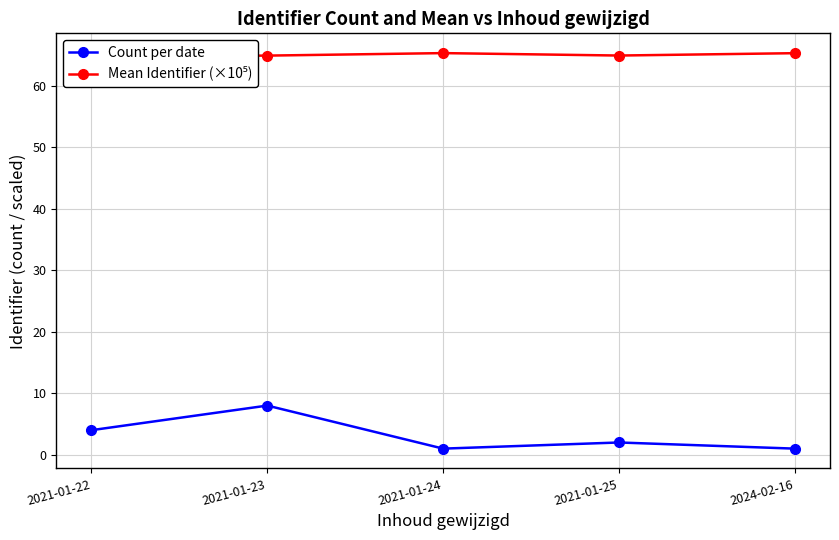

Where is the first local maximum for Mean Identifier (×10⁵)?

2021-01-24